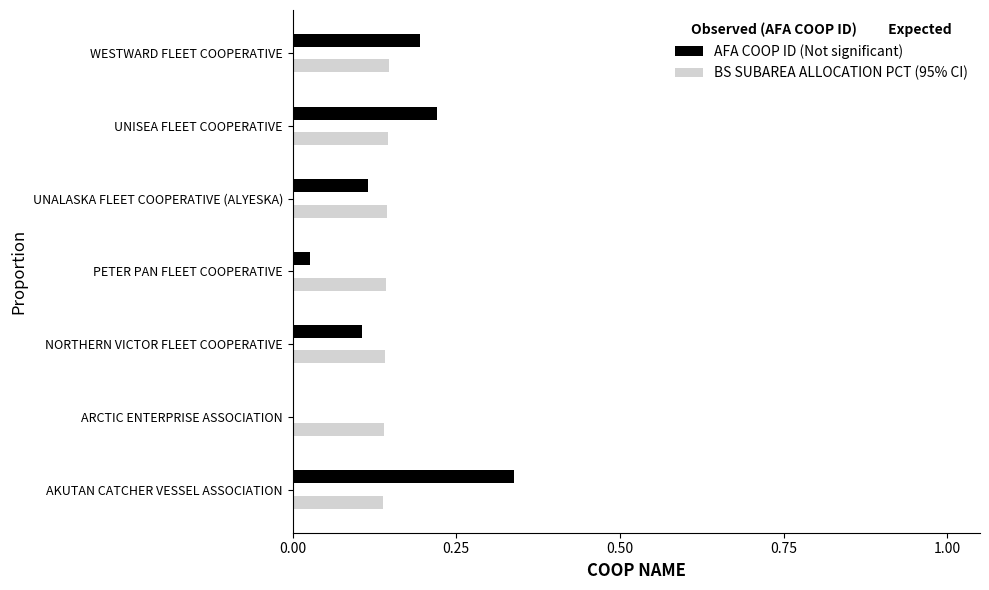

How many values in the AFA COOP ID (Not significant) series exceed 0?

6